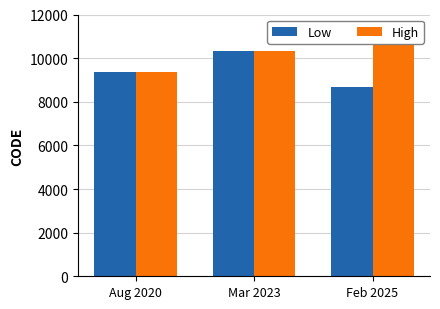

What is the average value of the Low series?

9458